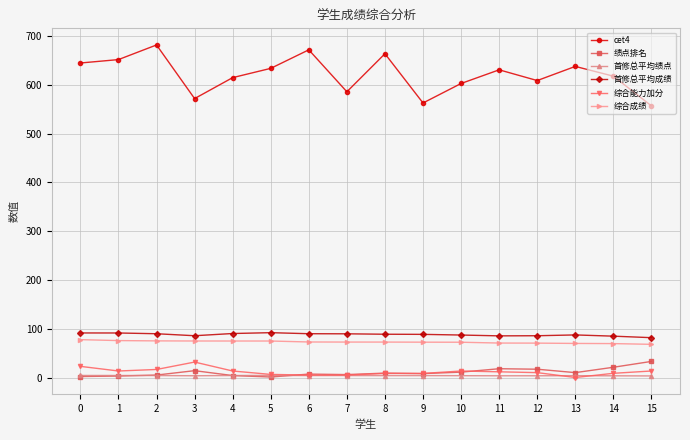

Which series has the largest total across all categories?

cet4